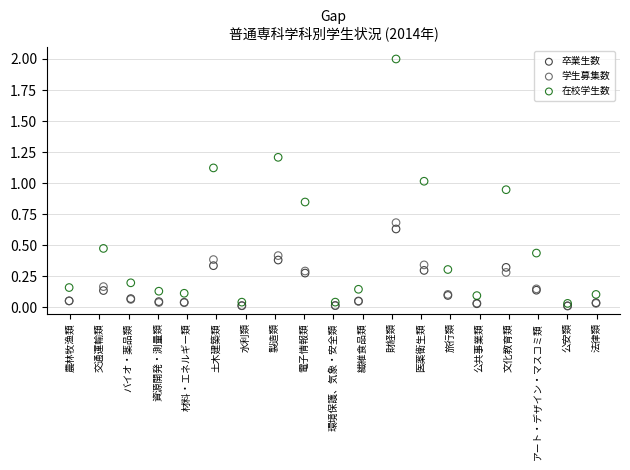

Which series contains the highest Y value?

在校学生数